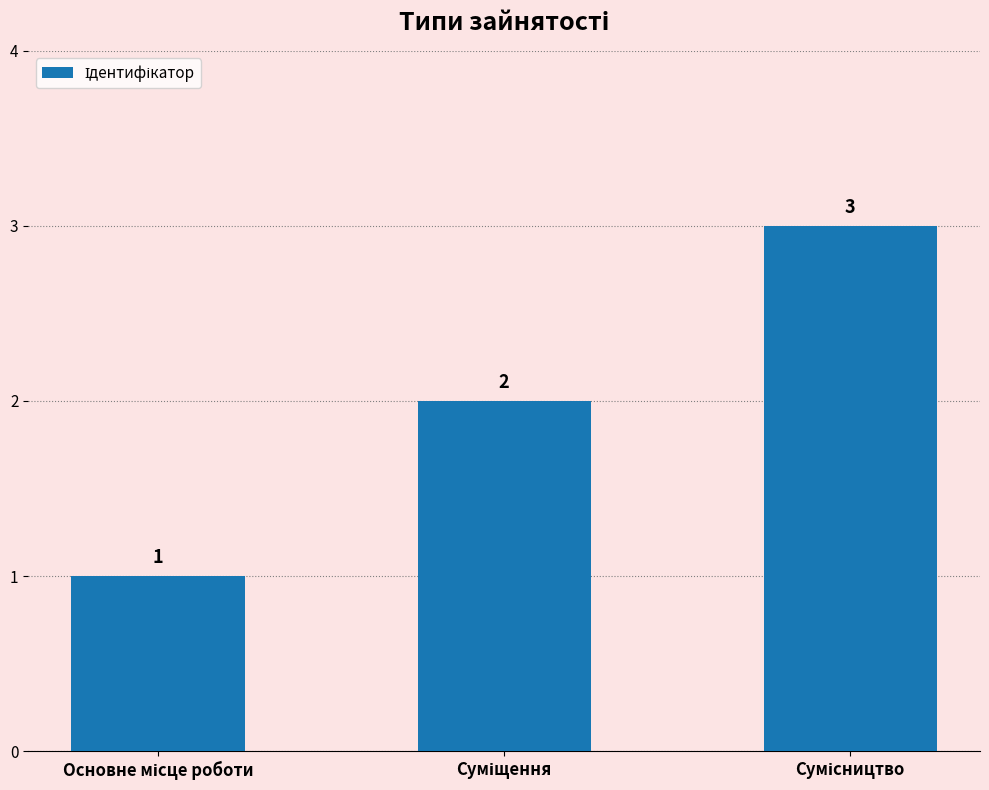

What is the value of the 2nd bar from the left?

2